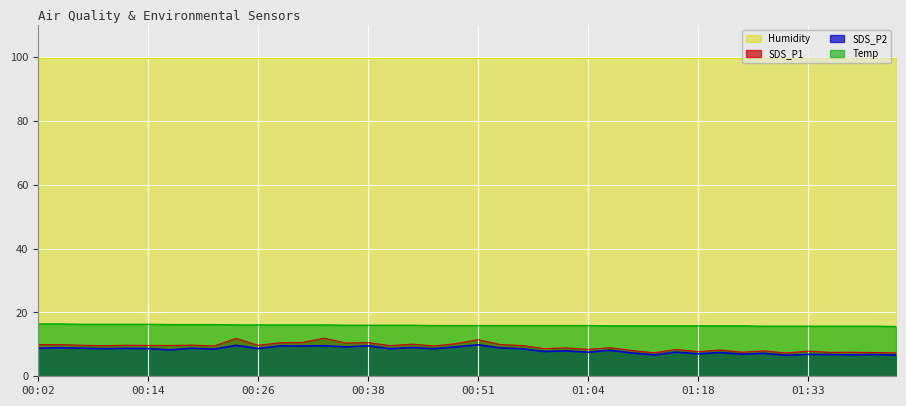

Which series has the largest total across all categories?

Humidity